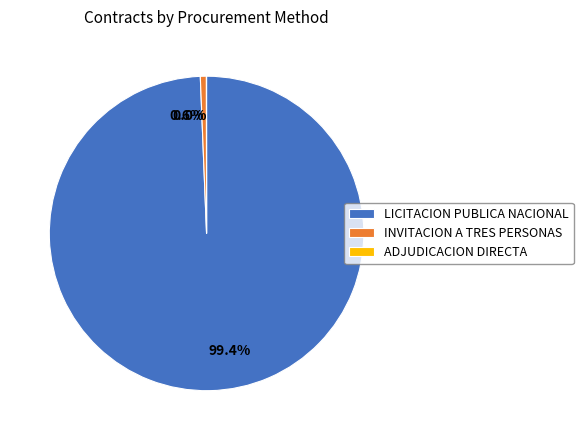

Does 0.6% account for over 50% of the chart?

No